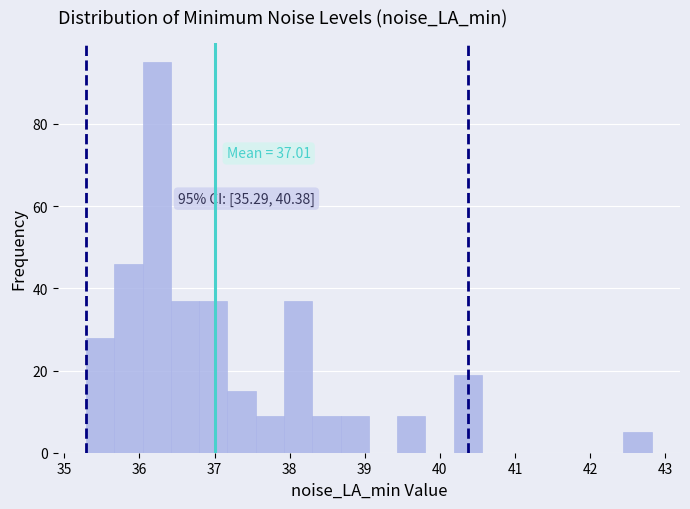

Around what value on the x-axis is the tallest bar? Give the approximate position of its centre, as read against the axis.

36.2